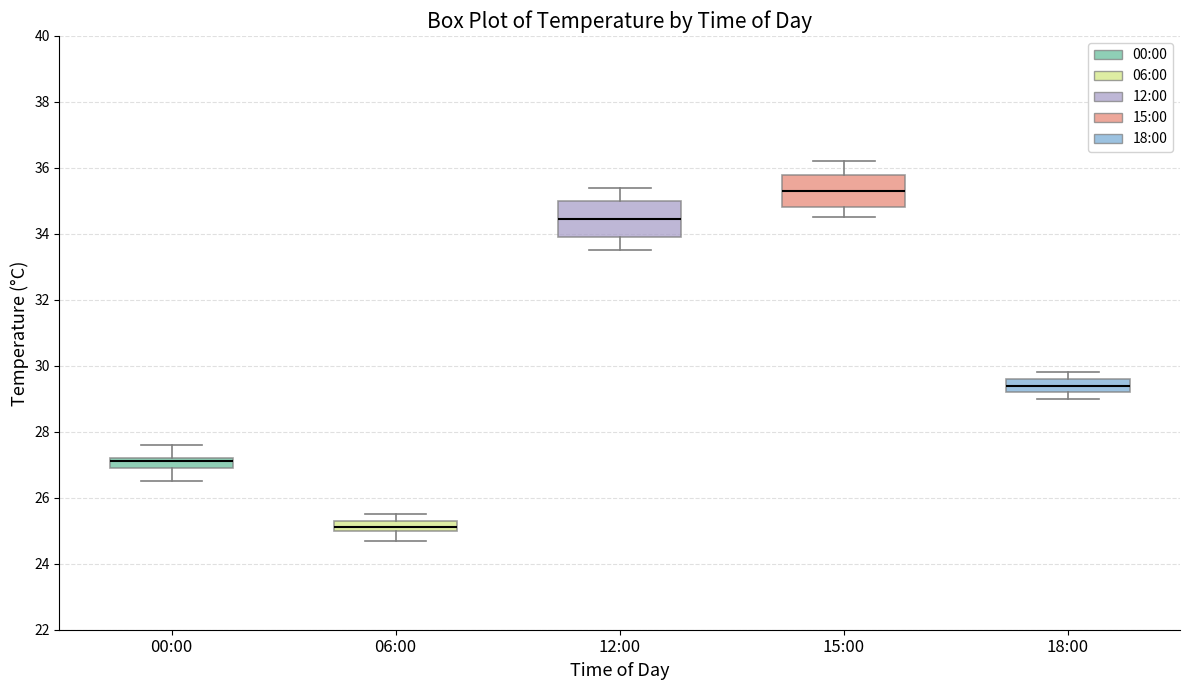

Where is the lower edge of the box for 18:00 on the y-axis? The values are not printed on the chart, so give them approximately, as read against the axis.

29.2